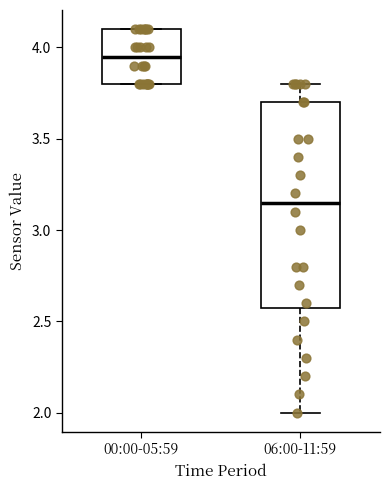

Which box's median line is the highest?

00:00-05:59